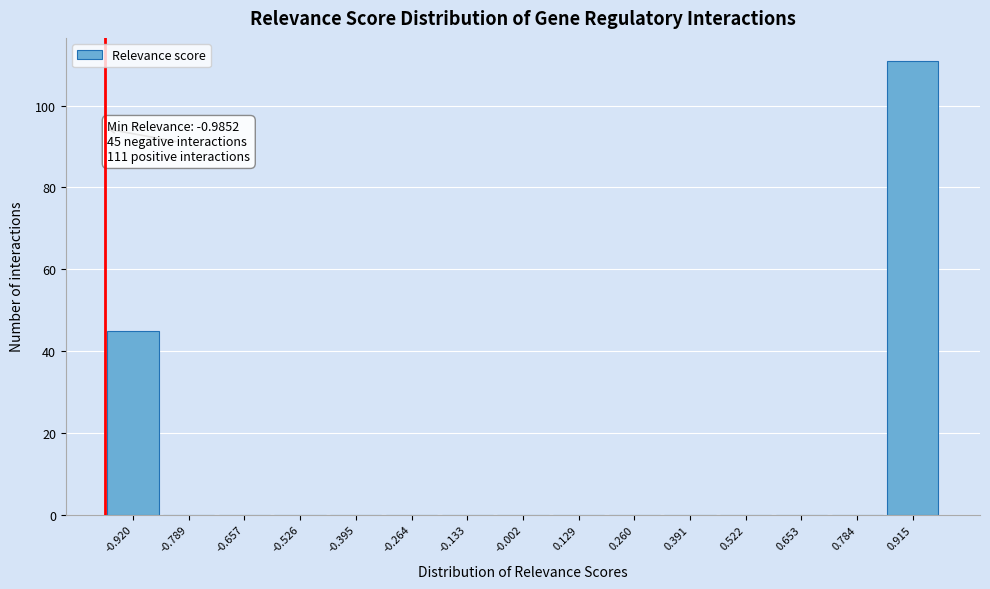

Which range on the x-axis has the tallest bar?

0.84 to 0.98